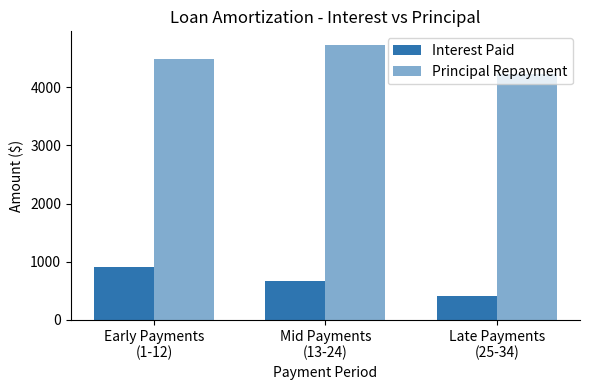

What is the label of the 3rd bar from the left?

Late Payments
(25-34)